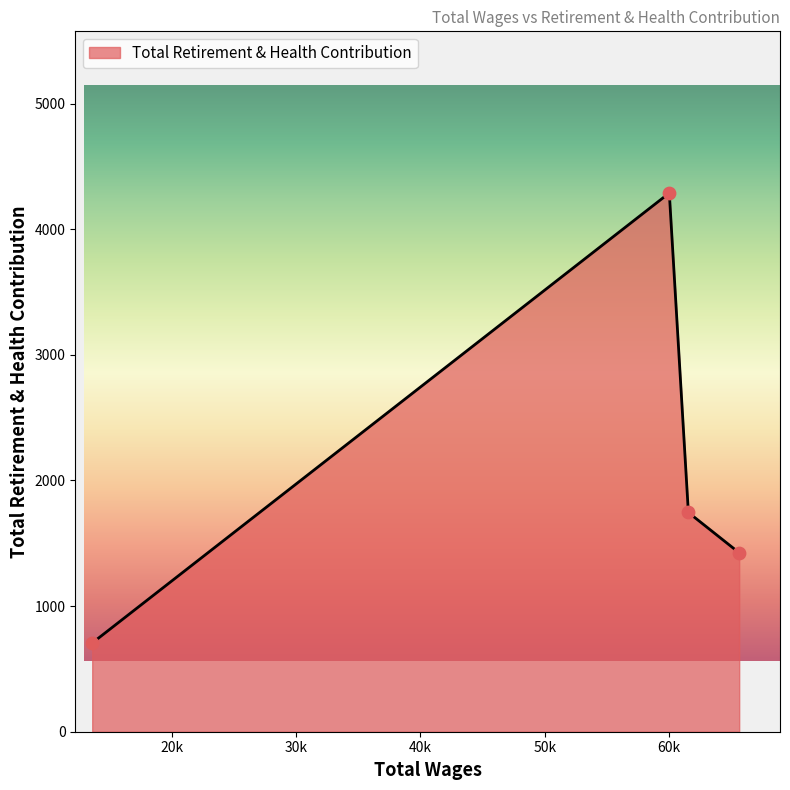

What is the difference between the second highest and second lowest values?

321